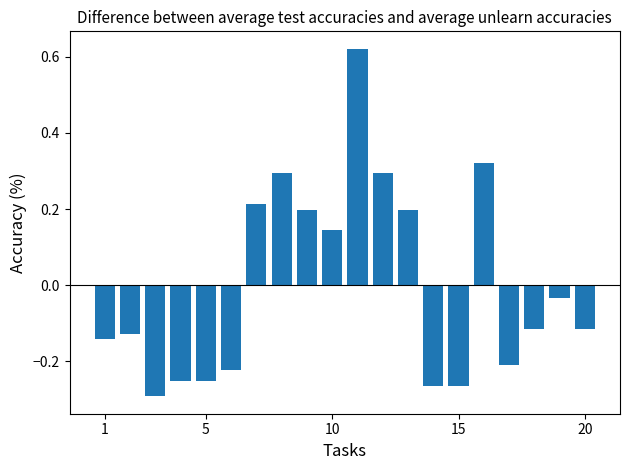

What is the difference between the maximum and minimum values?

0.9